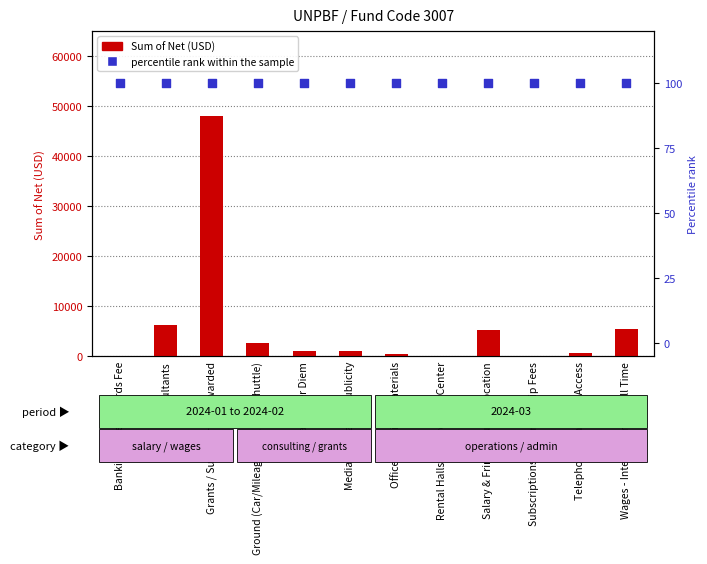

Which series reaches the minimum Y coordinate?

Sum of Net